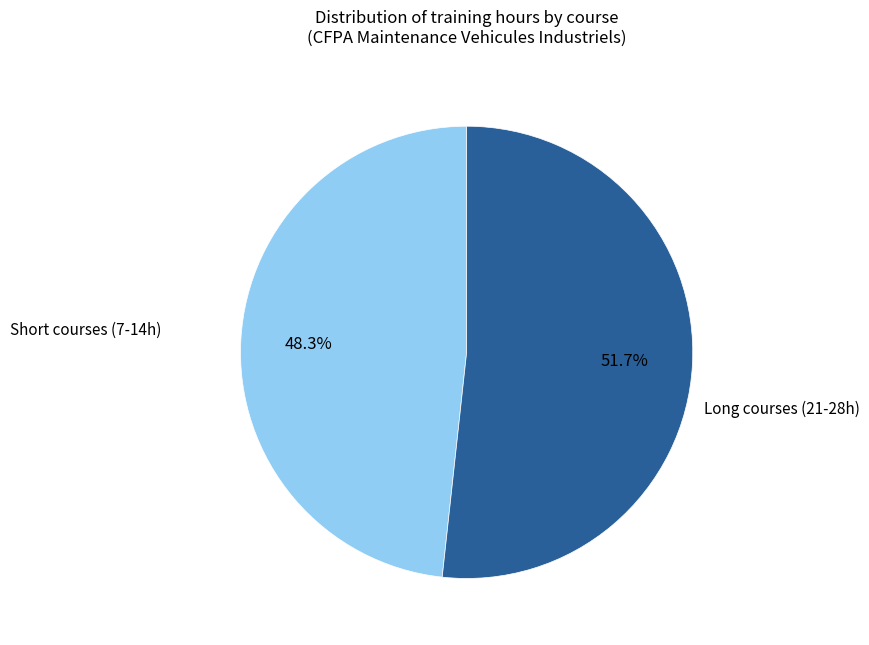

Is there any slice that represents more than half of the pie?

Yes